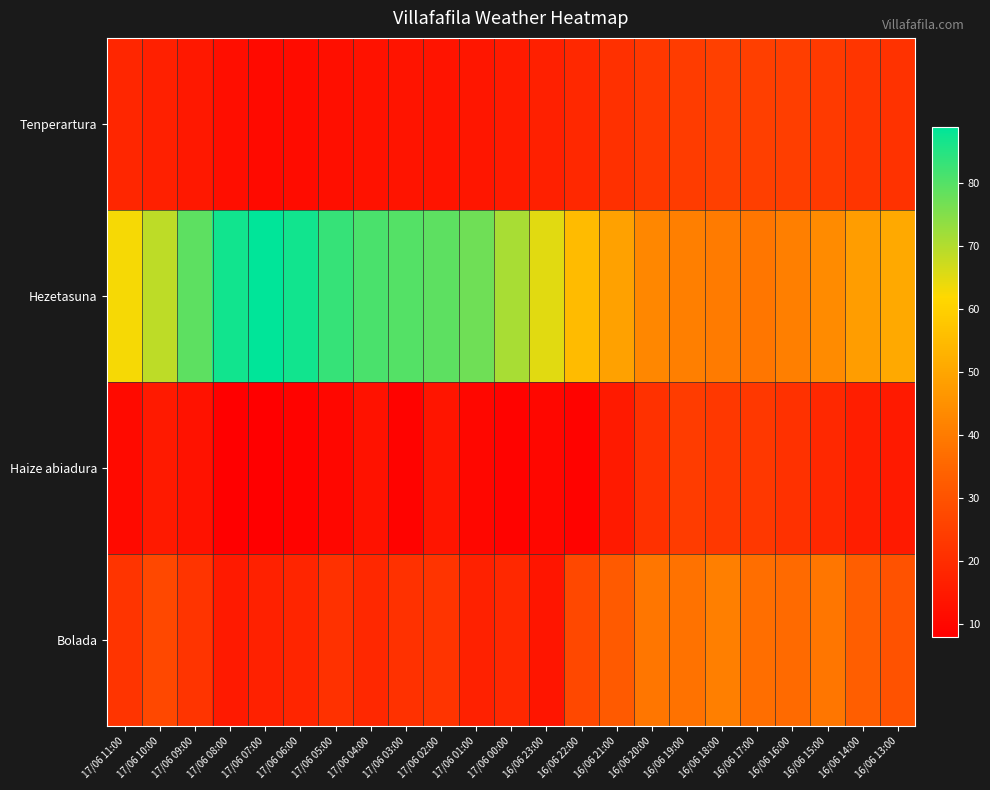

Reading left to right, what are all the values shown in this chart?

Tenperartura: 17/06 11:00=18.2	17/06 10:00=16.8	17/06 09:00=14.5	17/06 08:00=12.0	17/06 07:00=10.9	17/06 06:00=11.2	17/06 05:00=12.4	17/06 04:00=13.0	17/06 03:00=13.6	17/06 02:00=13.6	17/06 01:00=14.1	17/06 00:00=15.4	16/06 23:00=16.7	16/06 22:00=18.9	16/06 21:00=20.7	16/06 20:00=22.9	16/06 19:00=24.1	16/06 18:00=25.1	16/06 17:00=25.0	16/06 16:00=24.6	16/06 15:00=23.6	16/06 14:00=22.5	16/06 13:00=21.4
Hezetasuna: 17/06 11:00=63.0	17/06 10:00=69.0	17/06 09:00=79.0	17/06 08:00=87.0	17/06 07:00=89.0	17/06 06:00=87.0	17/06 05:00=83.0	17/06 04:00=81.0	17/06 03:00=80.0	17/06 02:00=79.0	17/06 01:00=77.0	17/06 00:00=71.0	16/06 23:00=65.0	16/06 22:00=55.0	16/06 21:00=49.0	16/06 20:00=43.0	16/06 19:00=41.0	16/06 18:00=40.0	16/06 17:00=39.0	16/06 16:00=41.0	16/06 15:00=44.0	16/06 14:00=48.0	16/06 13:00=51.0
Haize abiadura: 17/06 11:00=11.0	17/06 10:00=15.0	17/06 09:00=13.0	17/06 08:00=8.0	17/06 07:00=8.0	17/06 06:00=9.0	17/06 05:00=10.0	17/06 04:00=13.0	17/06 03:00=9.0	17/06 02:00=14.0	17/06 01:00=10.0	17/06 00:00=9.0	16/06 23:00=10.0	16/06 22:00=9.0	16/06 21:00=15.0	16/06 20:00=21.0	16/06 19:00=24.0	16/06 18:00=23.0	16/06 17:00=23.0	16/06 16:00=21.0	16/06 15:00=19.0	16/06 14:00=16.0	16/06 13:00=15.0
Bolada: 17/06 11:00=22.0	17/06 10:00=27.0	17/06 09:00=22.0	17/06 08:00=15.0	17/06 07:00=17.0	17/06 06:00=18.0	17/06 05:00=21.0	17/06 04:00=19.0	17/06 03:00=21.0	17/06 02:00=22.0	17/06 01:00=17.0	17/06 00:00=19.0	16/06 23:00=14.0	16/06 22:00=27.0	16/06 21:00=32.0	16/06 20:00=39.0	16/06 19:00=38.0	16/06 18:00=41.0	16/06 17:00=37.0	16/06 16:00=36.0	16/06 15:00=39.0	16/06 14:00=33.0	16/06 13:00=30.0